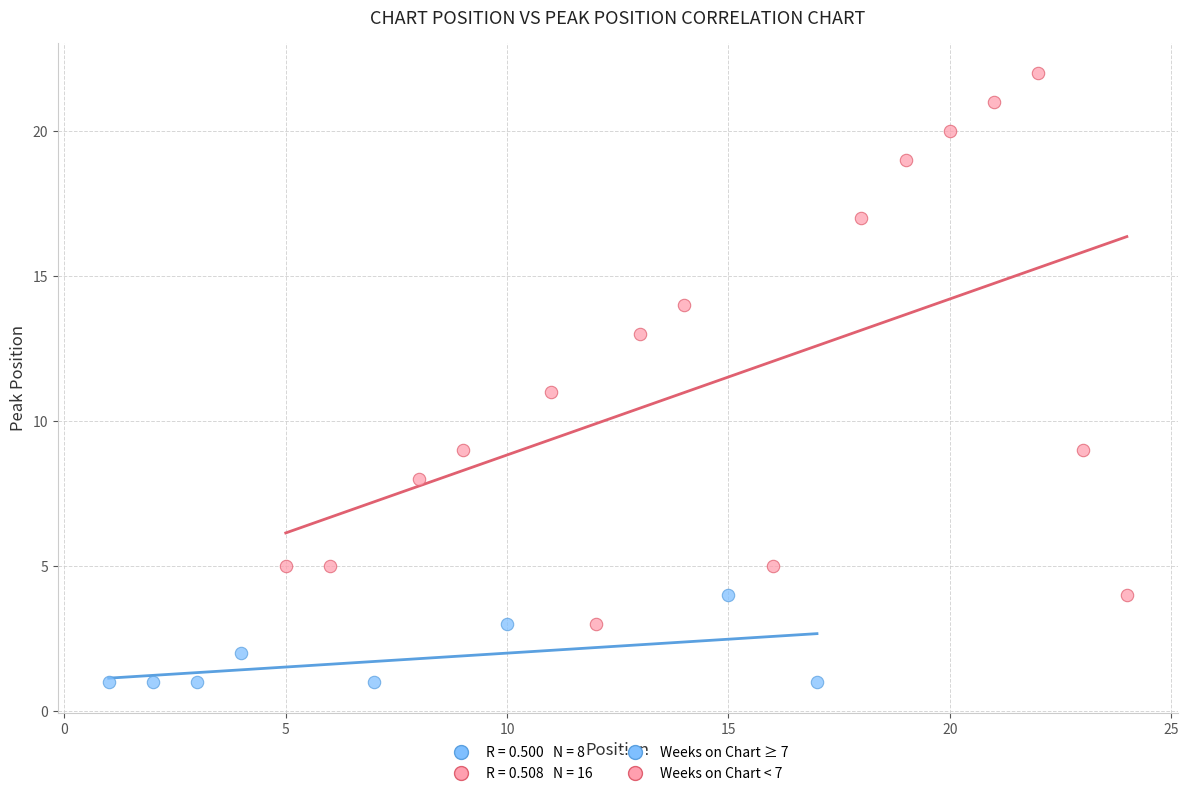

Which series contains the highest Y value?

Weeks on Chart < 7